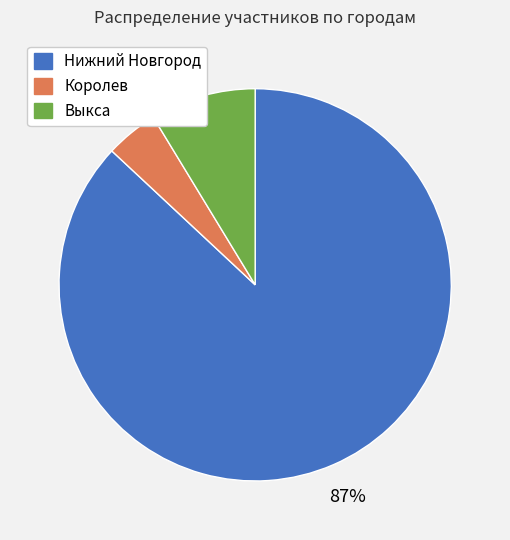

Combined, do Выкса and Нижний Новгород account for over 50%?

Yes